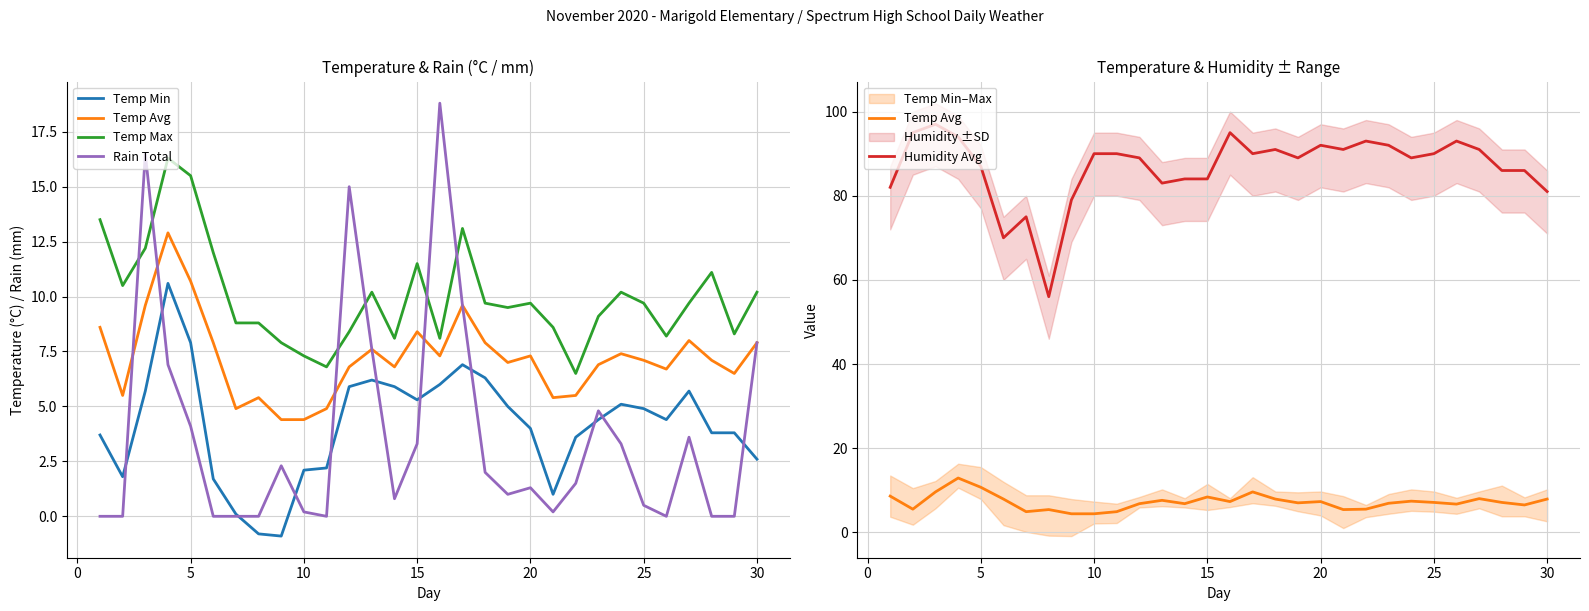

True or false: Temp Max has more than 1 interior local peaks.

True